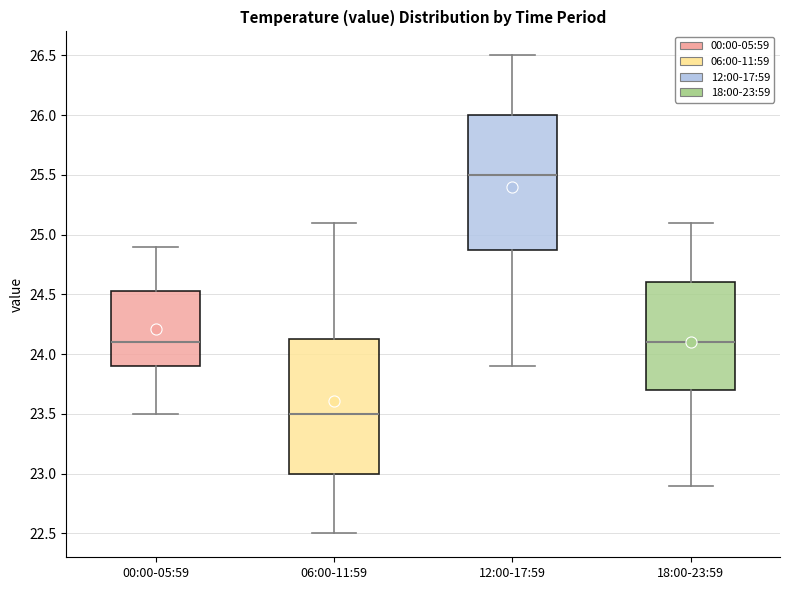

Where does the upper whisker of the box for 06:00-11:59 end on the y-axis? The values are not printed on the chart, so give them approximately, as read against the axis.

25.10